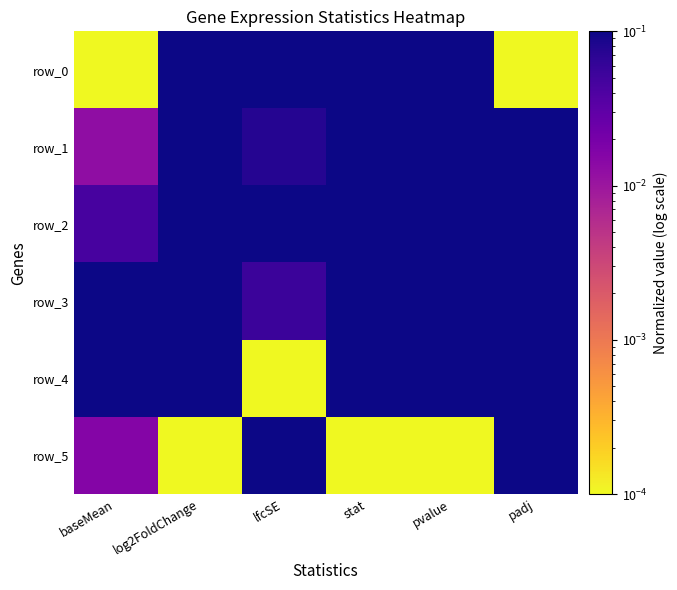

What is the spread (max minus min) of values at lfcSE?

1.0